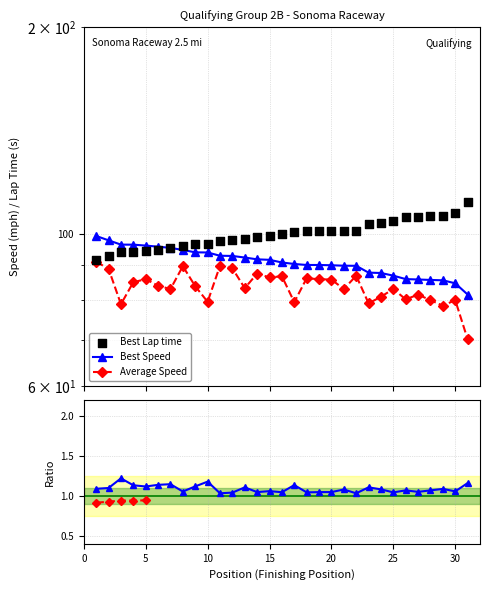

Which series contains the highest Y value?

Best Lap time